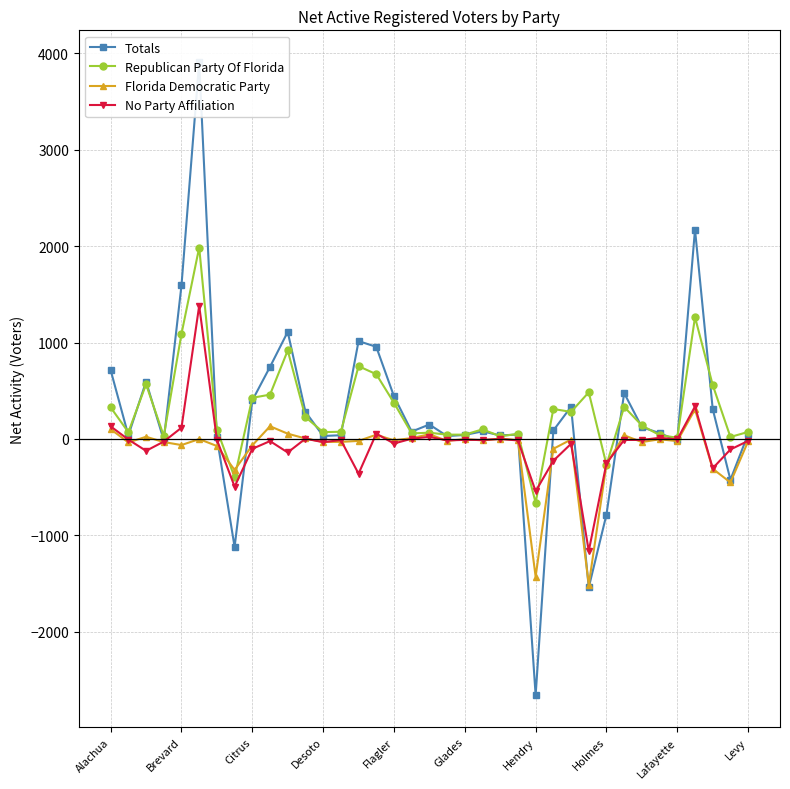

At which label does No Party Affiliation first exceed -15?

Alachua